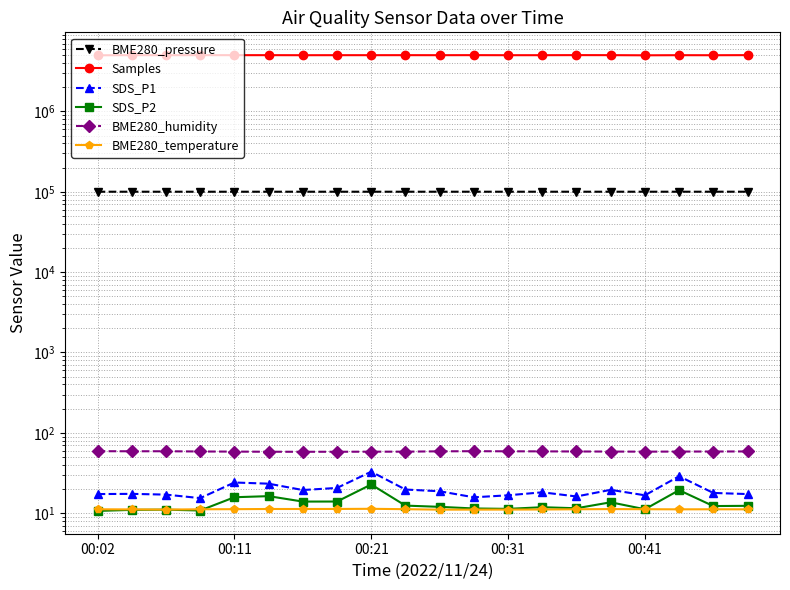

True or false: BME280_temperature has more than 2 points higher than both neighbors.

True